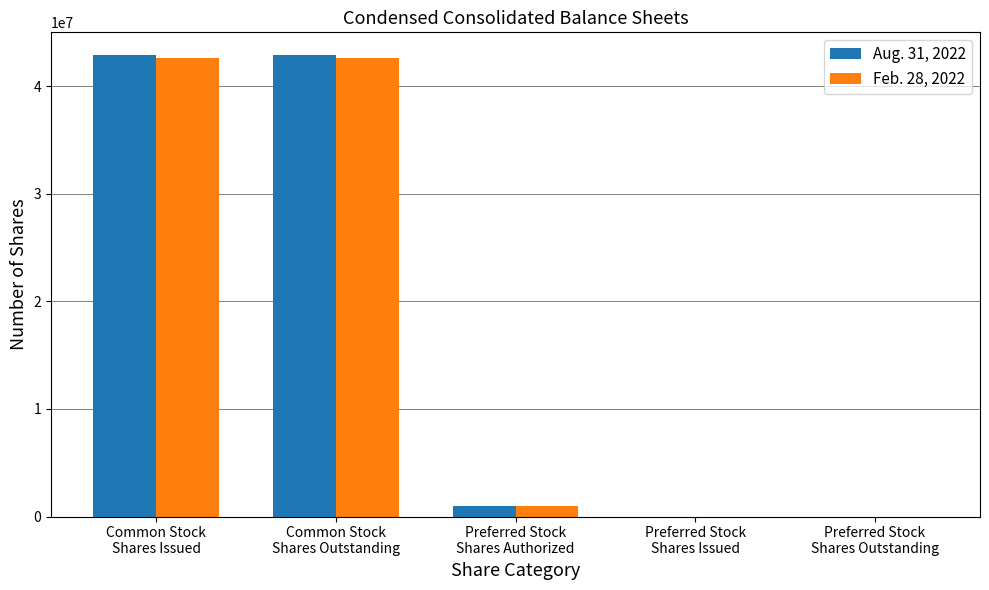

Are the bars horizontal?

No